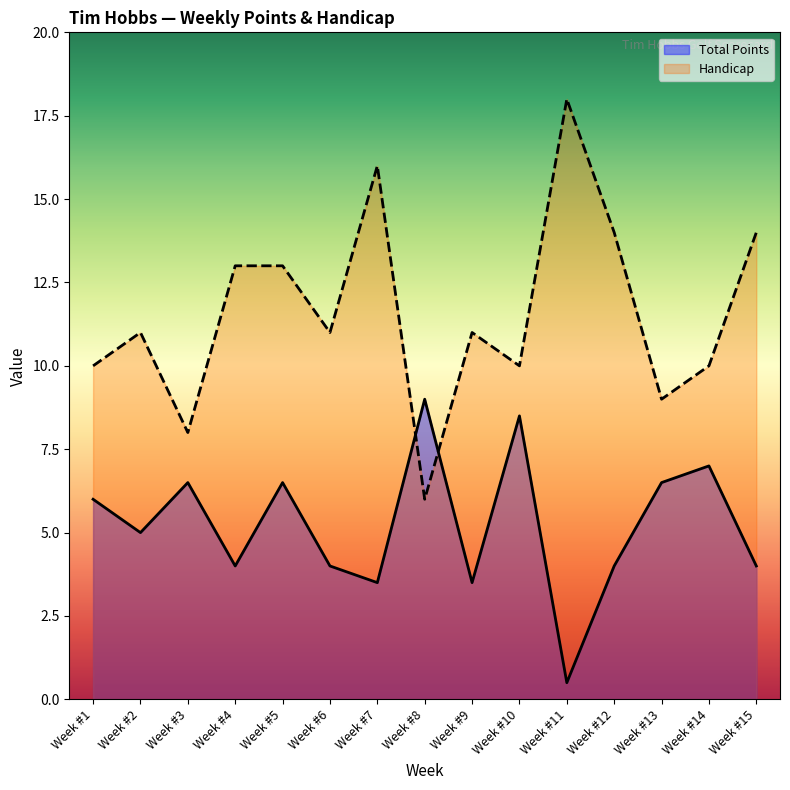

What is the value of the Handicap point at the 5th from the left?

13.0